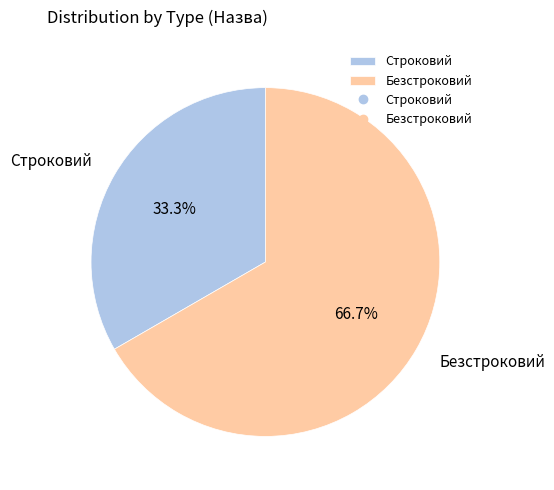

How many slices are in this pie chart?

2